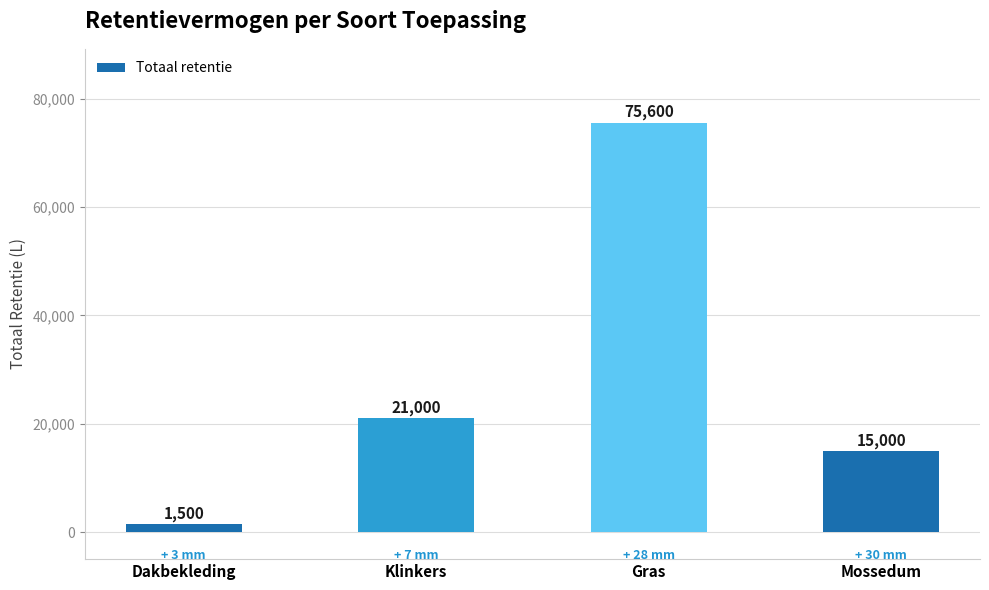

Which label corresponds to the smallest value in the chart?

Dakbekleding